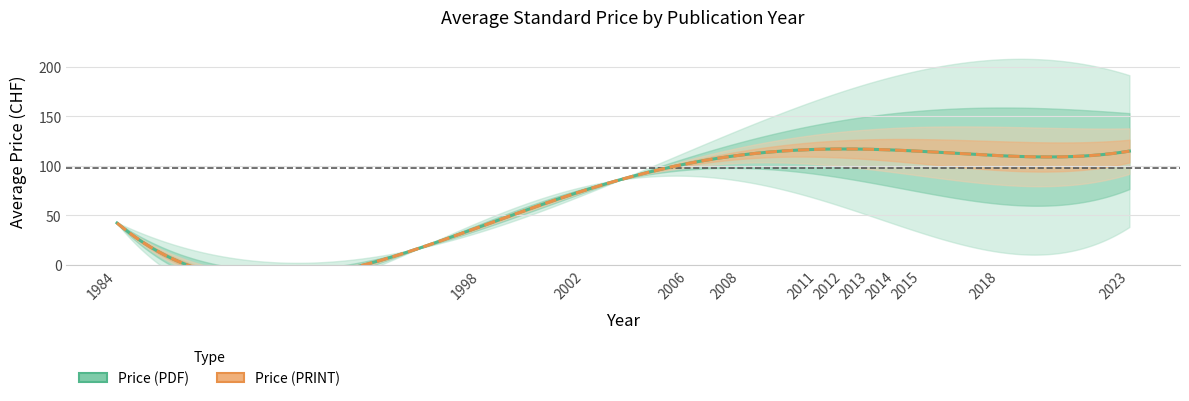

What is the value of the Price (PDF) point at the 15th from the left?

96